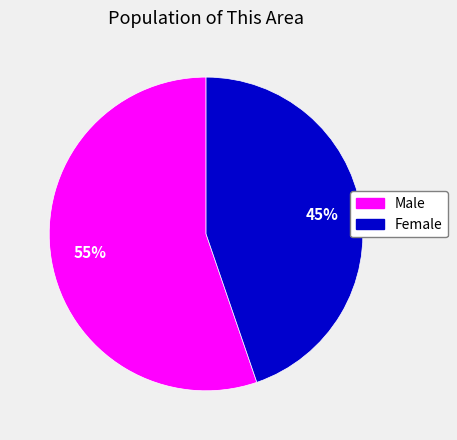

To the nearest percent, what is the difference between the Female and Male slice percentages?

10%